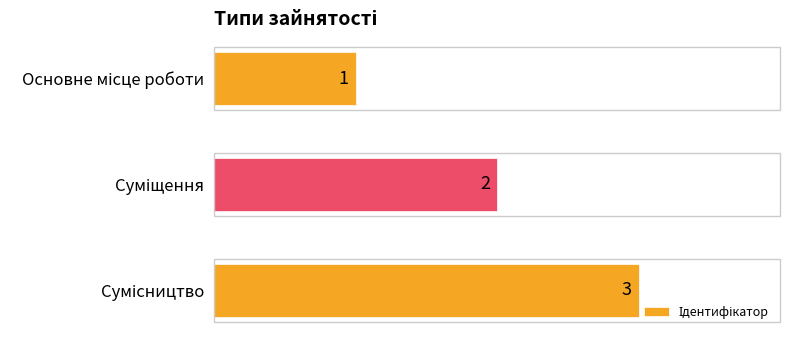

Count the values in the range 1 to 3.

3